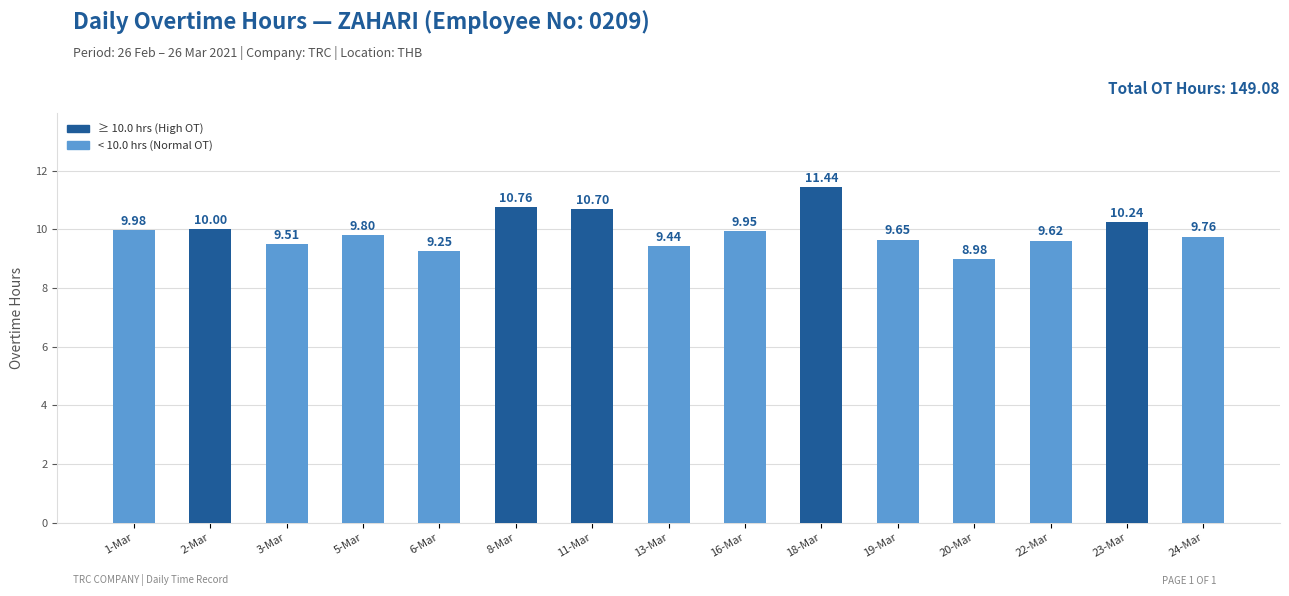

Rank the categories by value from highest to lowest.

18-Mar, 8-Mar, 11-Mar, 23-Mar, 2-Mar, 1-Mar, 16-Mar, 5-Mar, 24-Mar, 19-Mar, 22-Mar, 3-Mar, 13-Mar, 6-Mar, 20-Mar